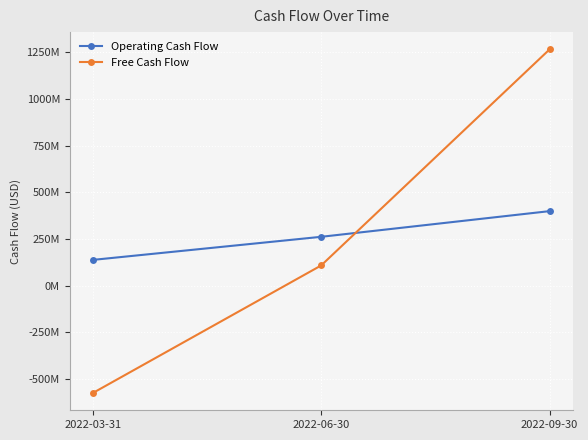

What is the smallest value displayed?

-576867000